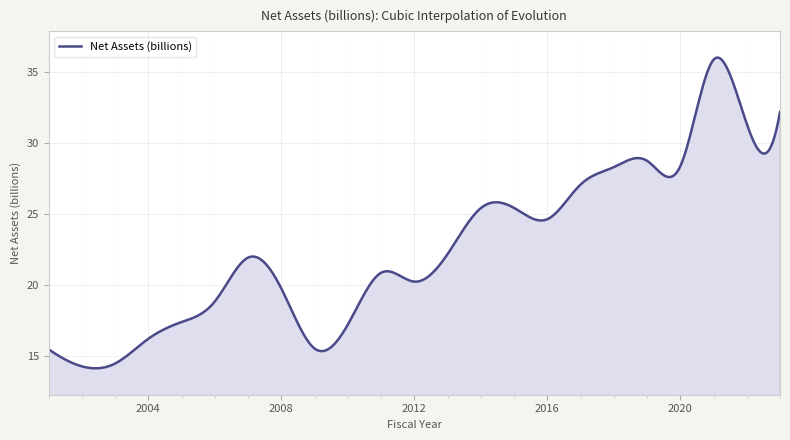

What is the difference between the maximum and minimum values?

21.9